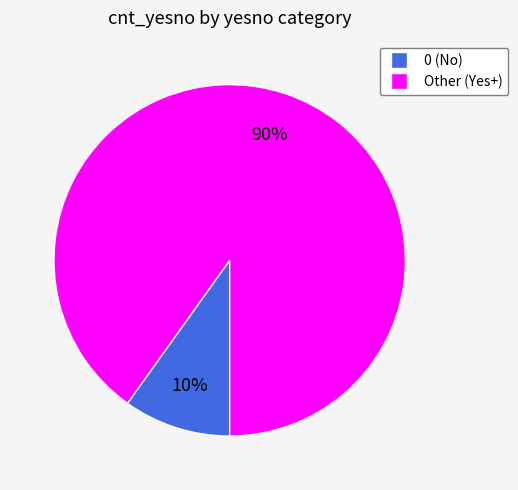

Does any single category account for the majority?

Yes